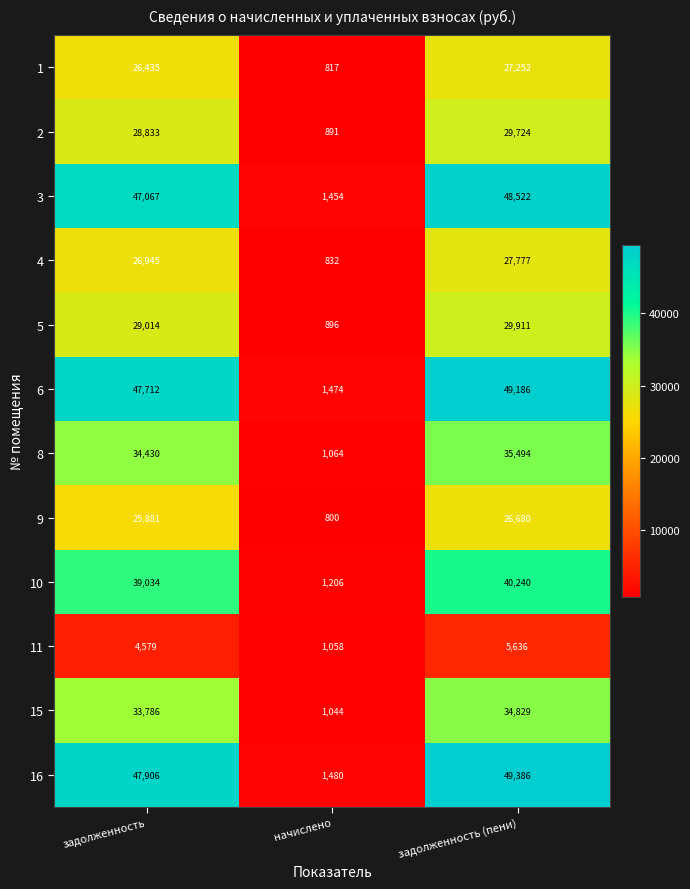

What is the difference between the maximum and minimum values in the 10 series?

39034